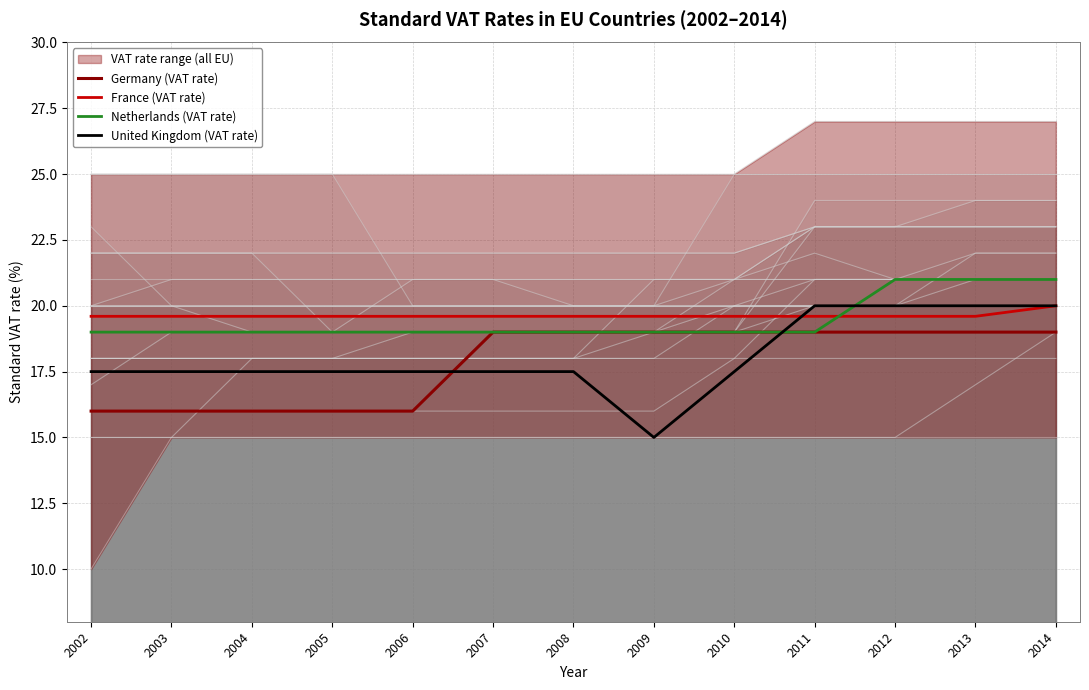

True or false: France (VAT rate) and Germany (VAT rate) cross at least once.

False